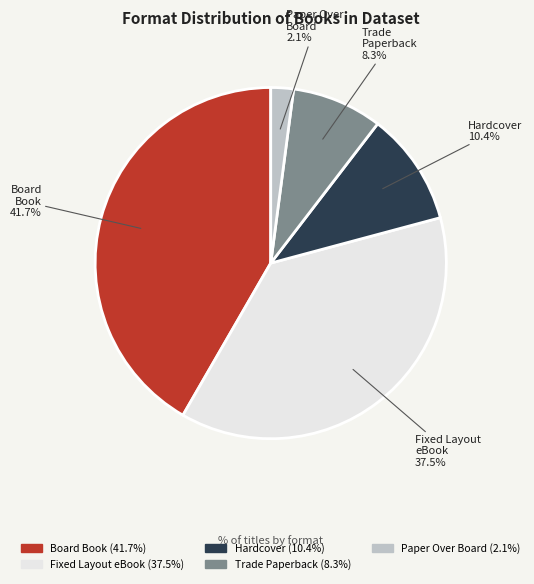

Does Board Book represent more than half of the total?

No